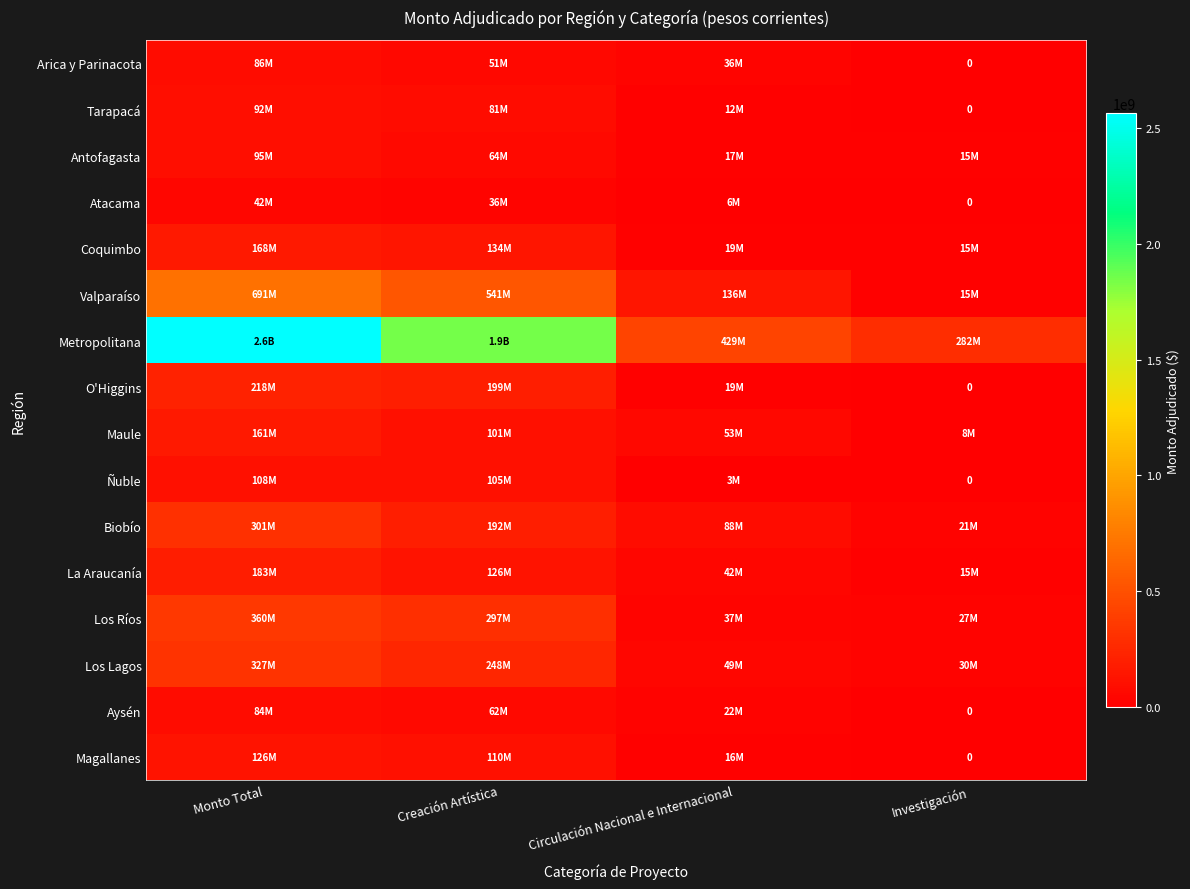

Which series changed the most between Creación Artística and Investigación?

Metropolitana